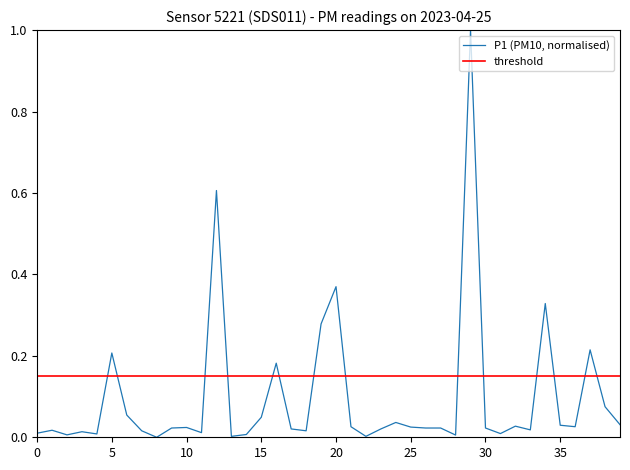

Is it true that the value at 01:18 is 0.0?

False